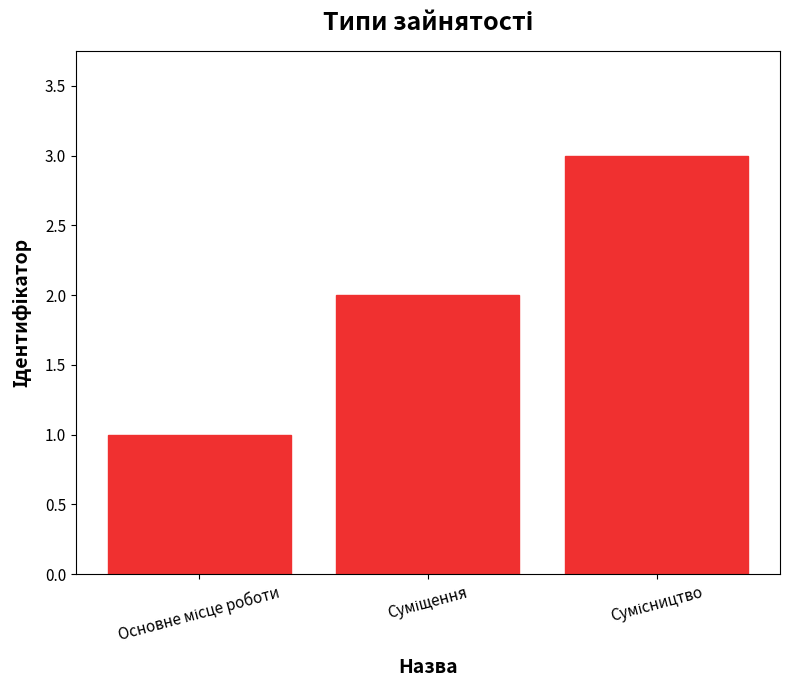

How many values are below 2?

1